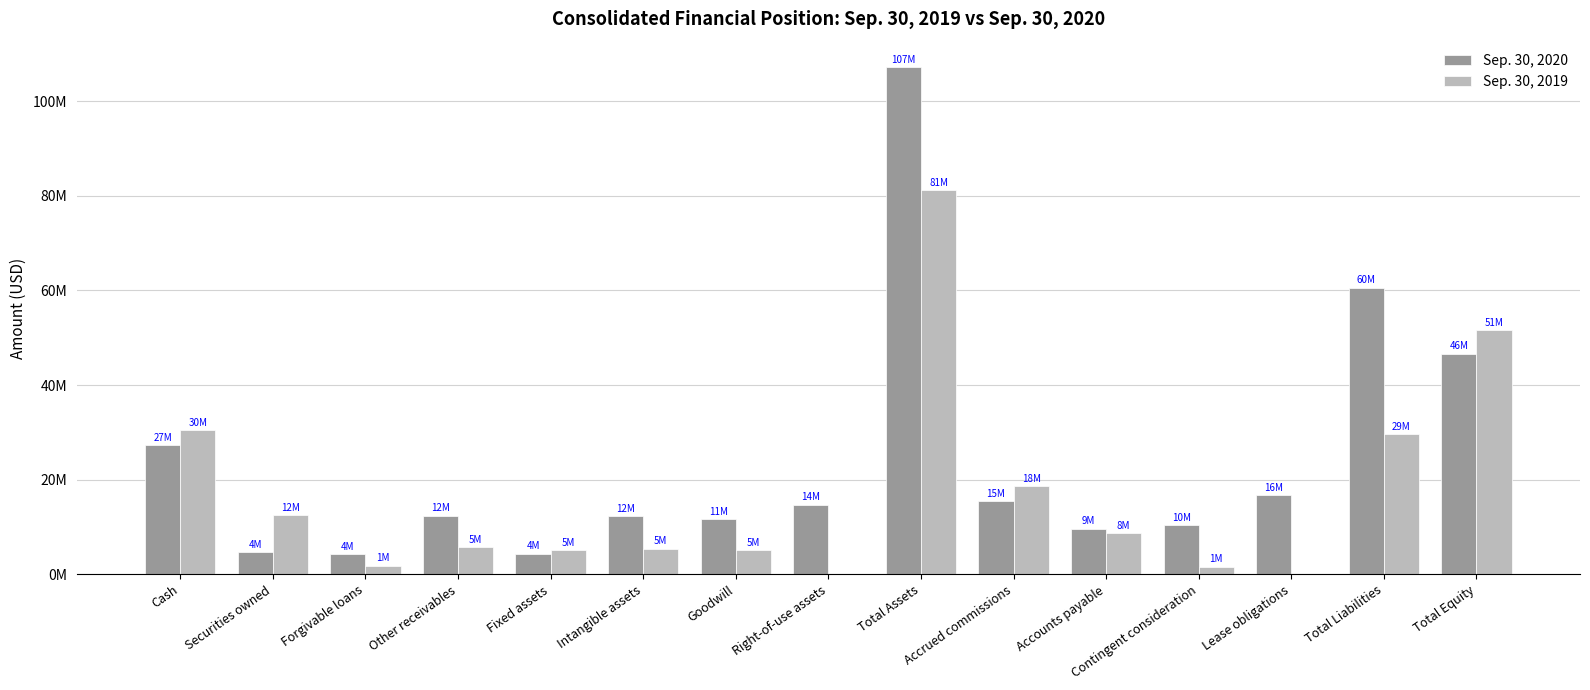

Which series has the widest spread of values?

Sep. 30, 2020